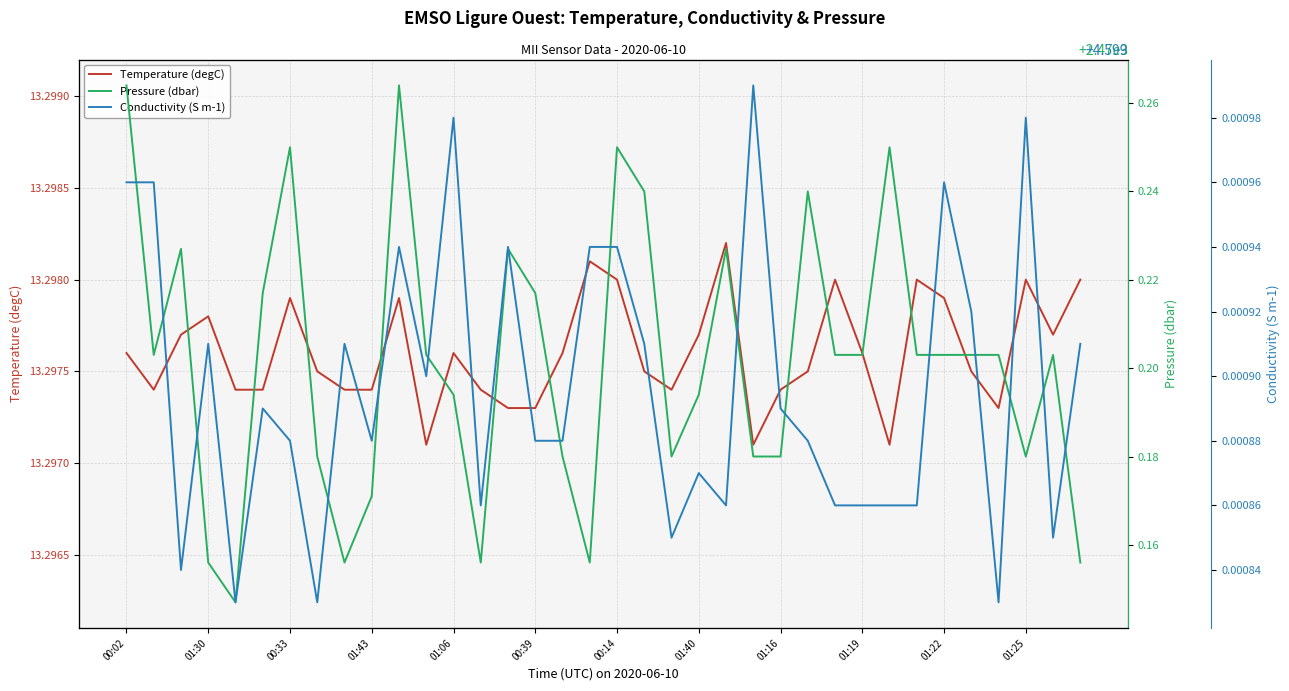

Is the value of Conductivity (S m-1) at 35 greater than the value of Pressure (dbar) at 01:16?

No